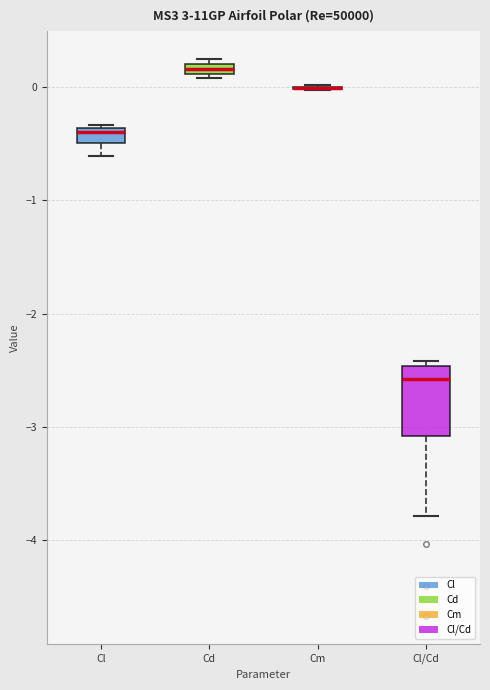

Comparing the boxes themselves (not the whiskers), which one is the tallest?

Cl/Cd